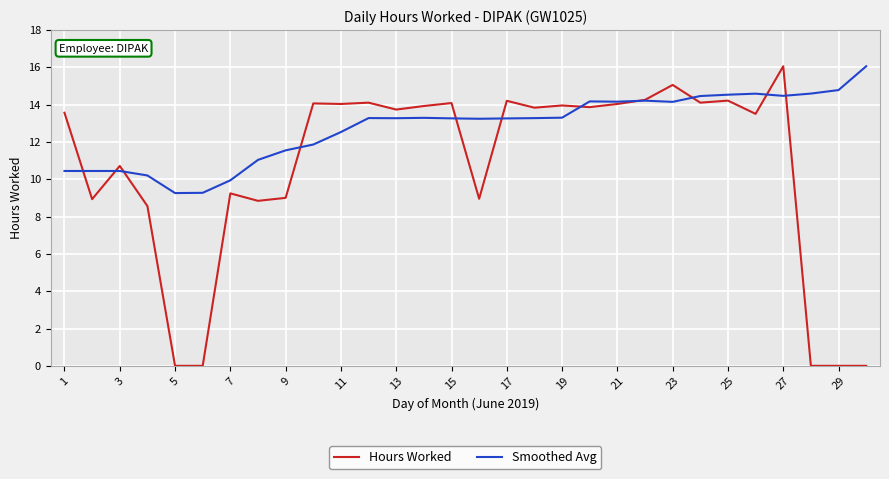

Which series has the largest total across all categories?

Smoothed Avg